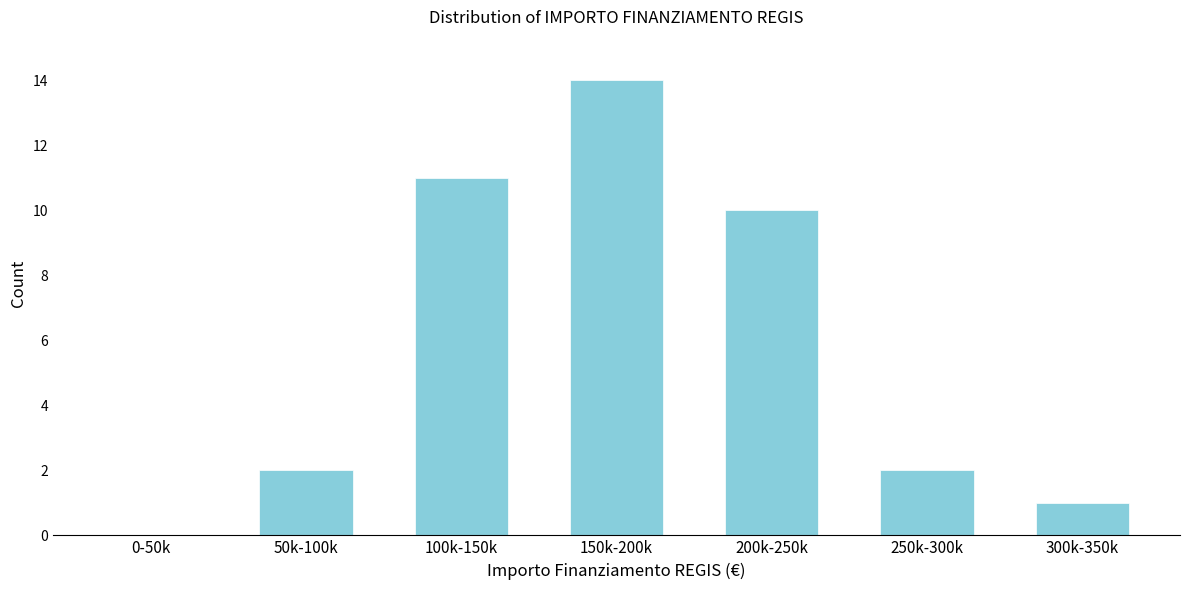

Reading left to right, what are all the values shown in this chart?

0-50k=0	50k-100k=2	100k-150k=11	150k-200k=14	200k-250k=10	250k-300k=2	300k-350k=1